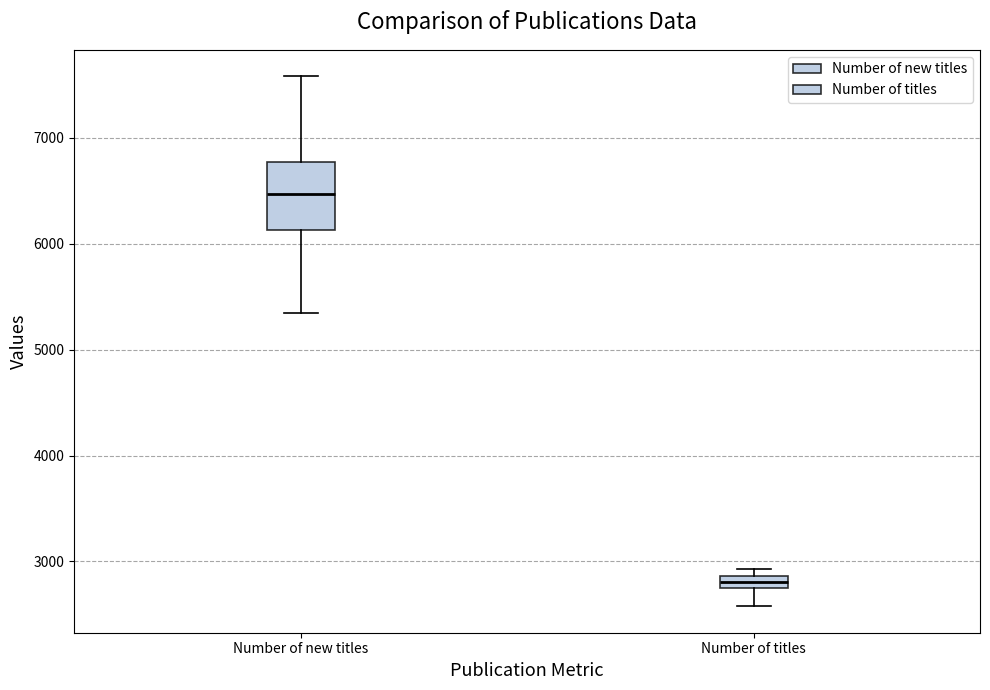

Which box has the lowest median line?

Number of titles